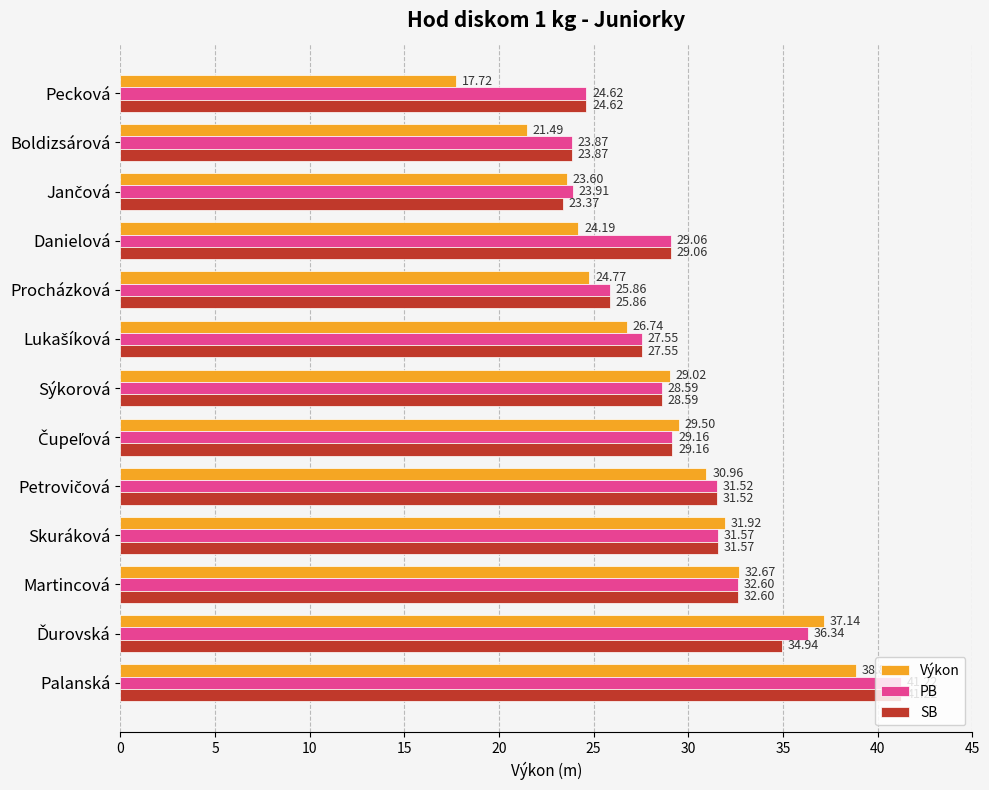

What is the spread (max minus min) of values at Procházková?

1.1